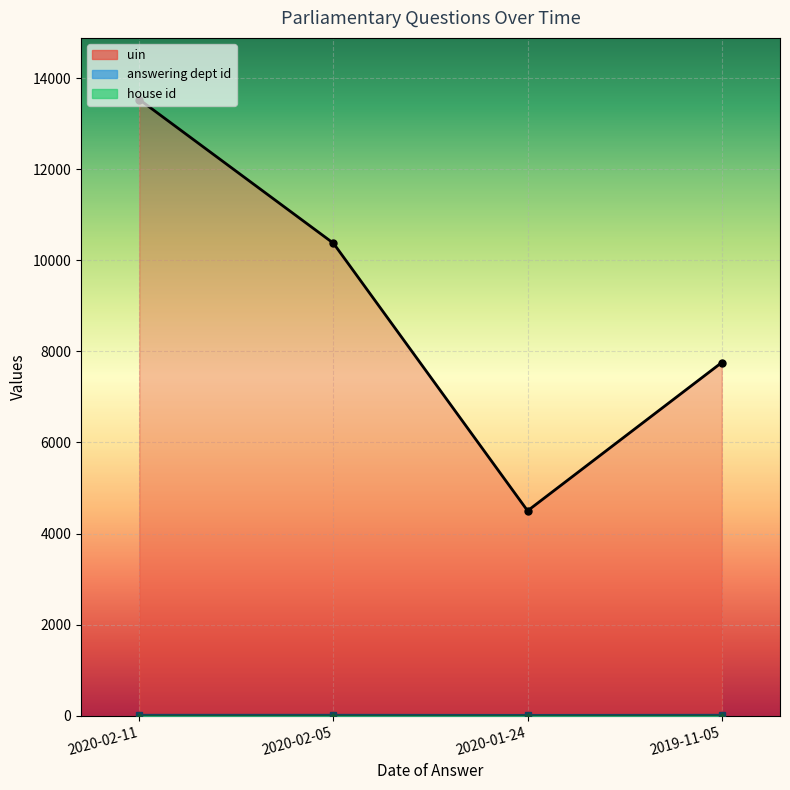

The value of answering dept id at 2020-01-24 is 10. True or false?

False